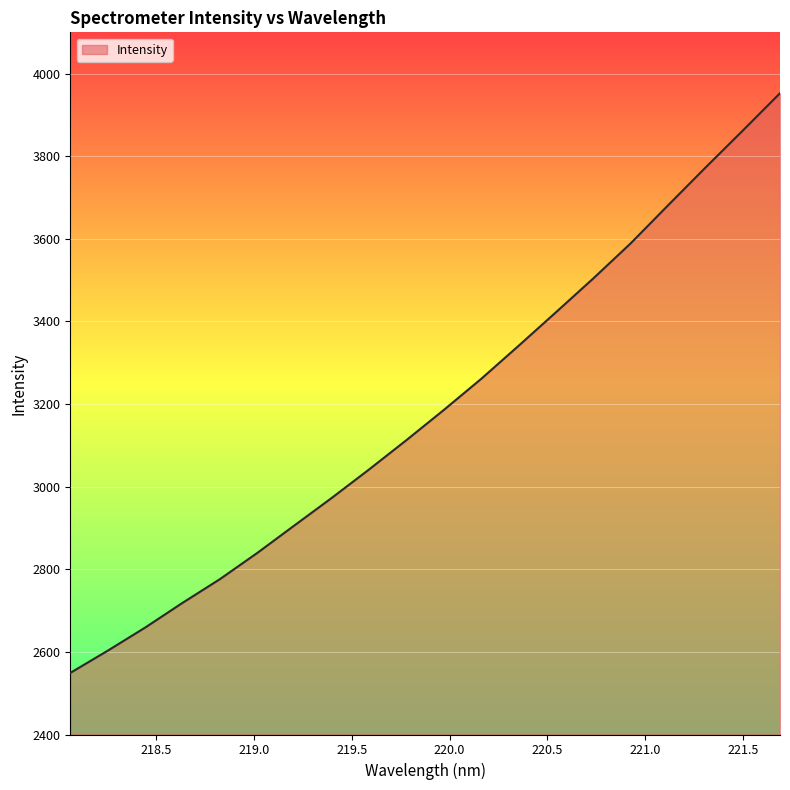

What is the greatest value displayed?

3952.5